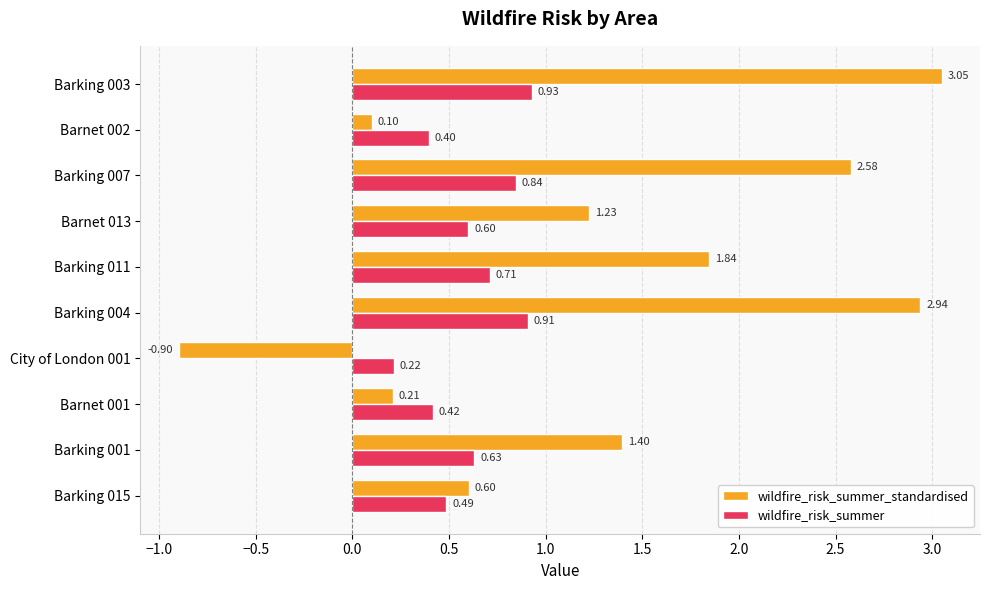

What is the total value across all series at City of London 001?

-0.7